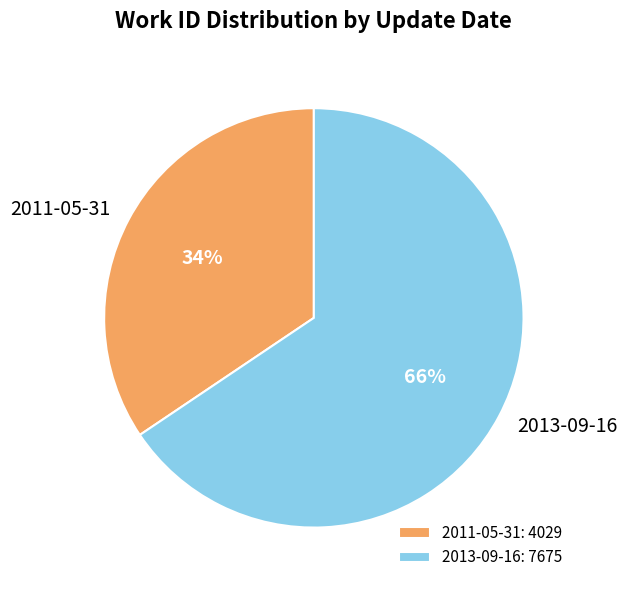

Combined, do 2011-05-31 and 2013-09-16 account for over 50%?

Yes